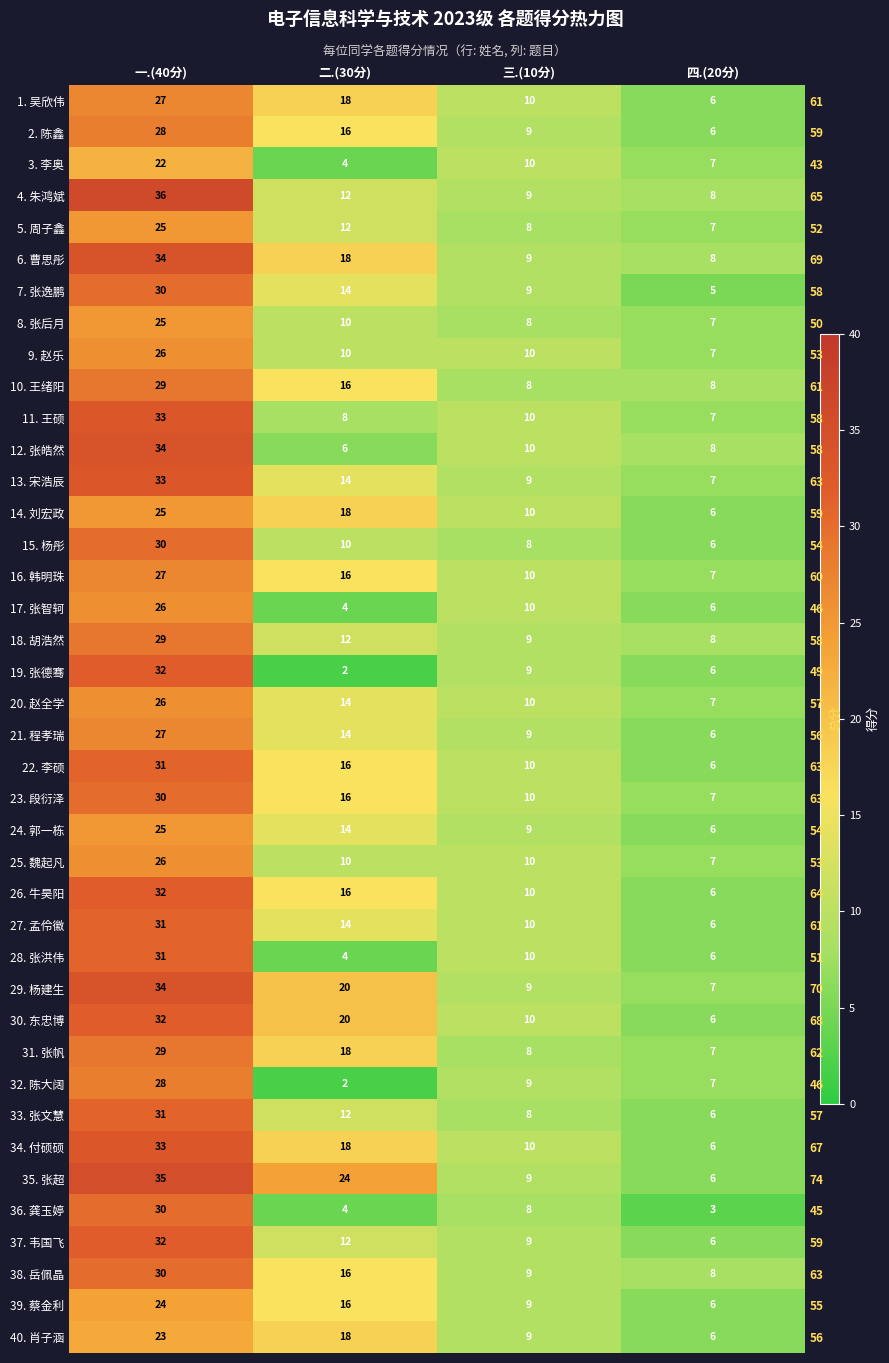

Which series has the largest range (max minus min)?

19. 张德骞